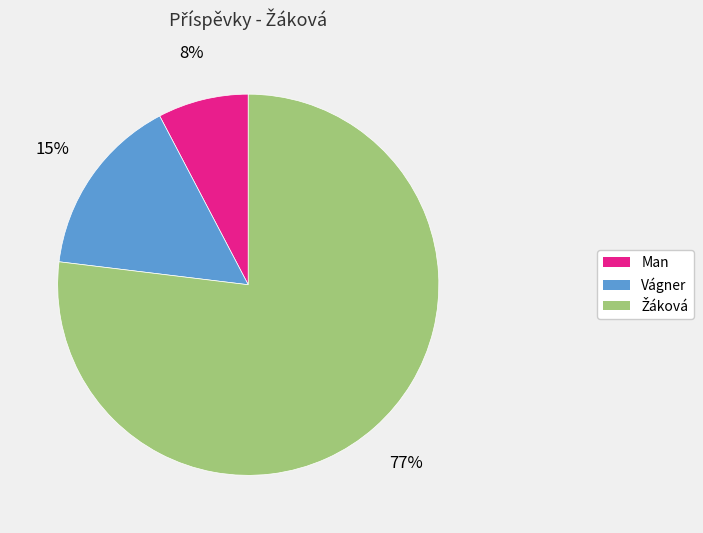

Combined, do Vágner and Man account for over 50%?

No